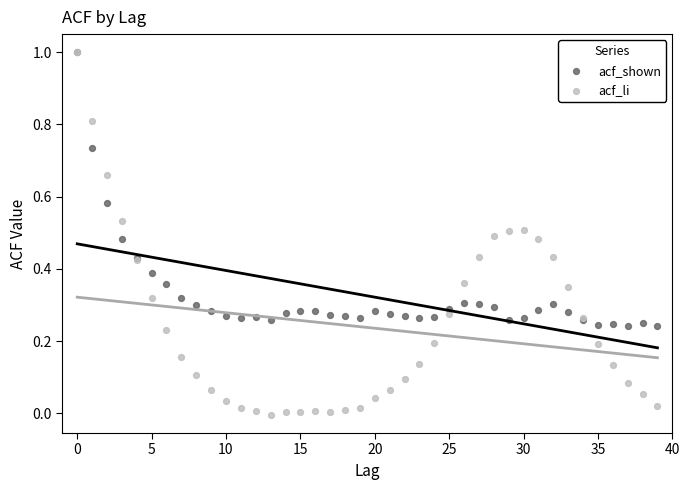

What are all the series names shown in the legend?

acf_shown, acf_li